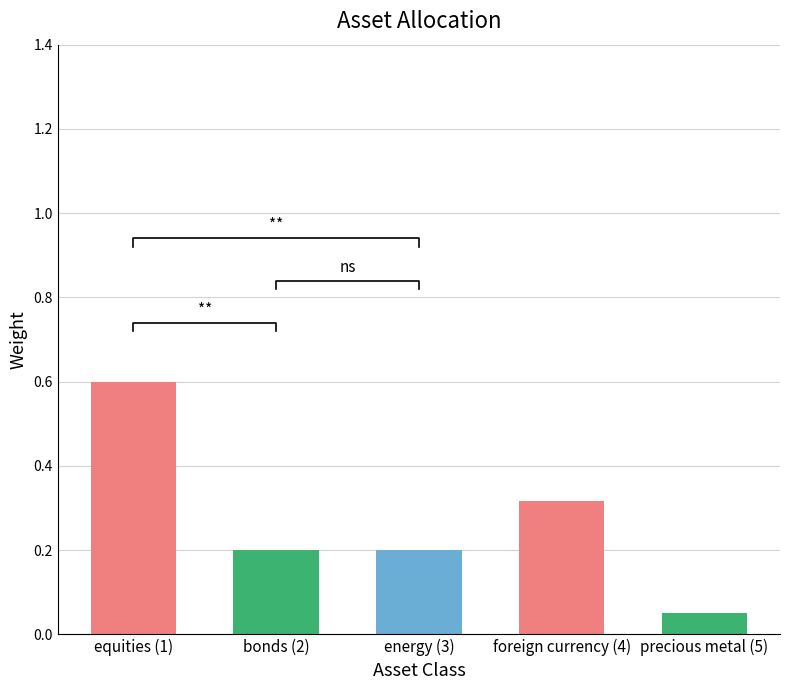

Read the value at bonds (2).

0.2